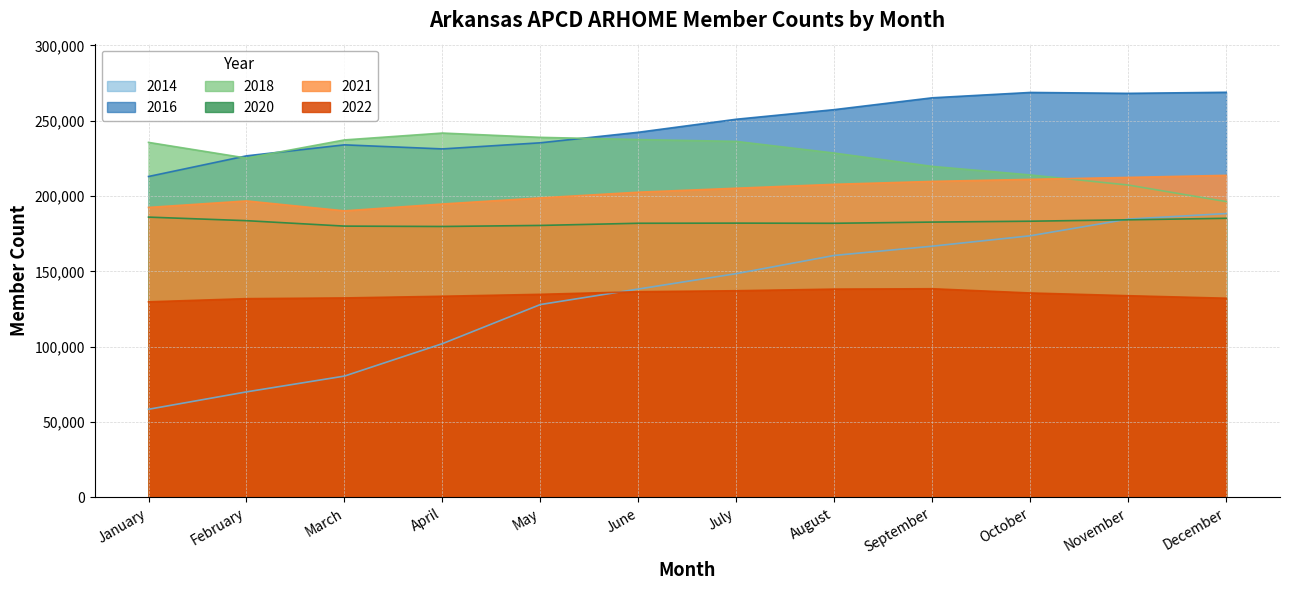

How many lines are shown in the chart?

6